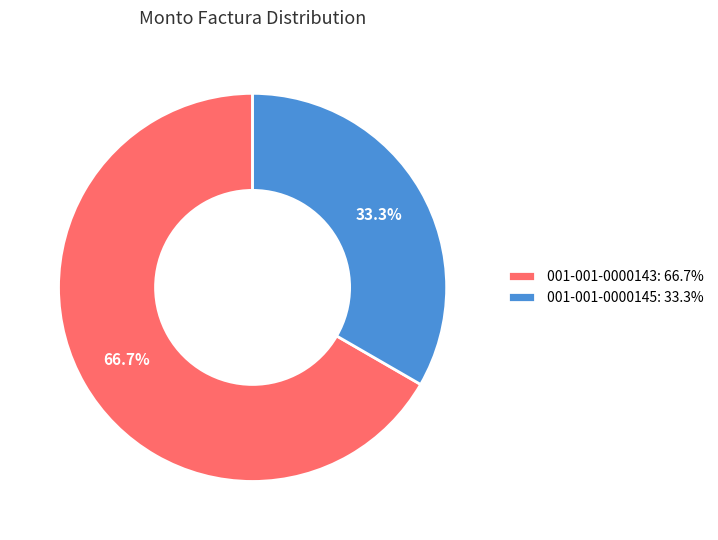

Count the number of slices in the pie.

2